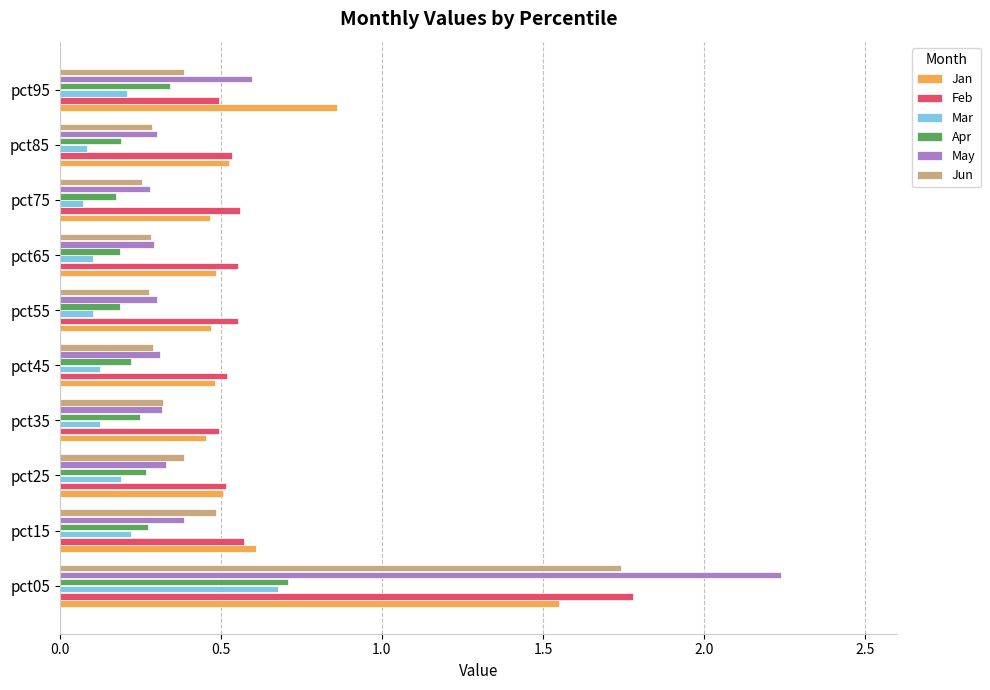

True or false: Feb has a value of 0.8 at pct35.

False